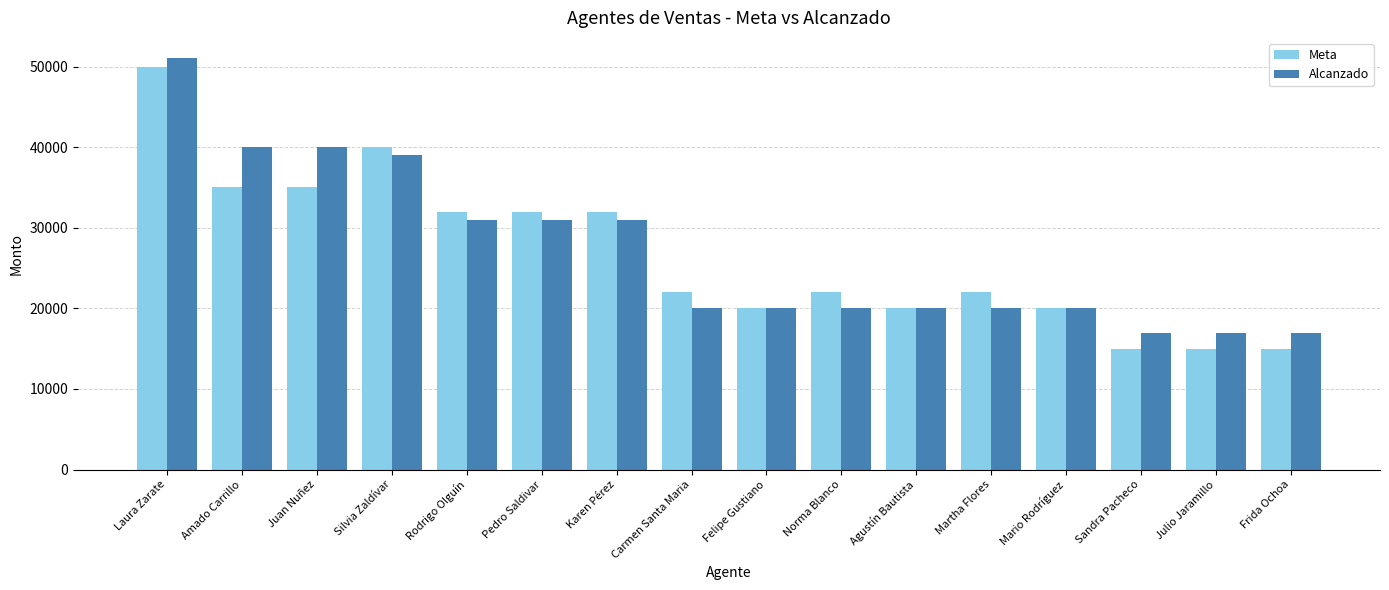

Which series changed the most between Norma Blanco and Julio Jaramillo?

Meta